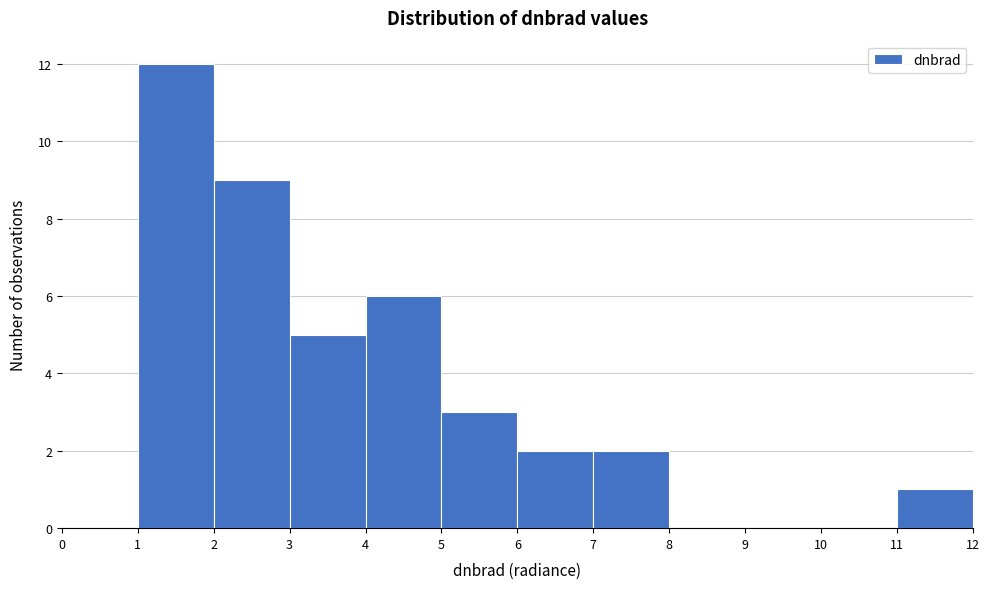

Reading left to right, list every bar in this chart as the range it spans on the x-axis followed by its height. The values are not printed on the chart, so give them approximately, as read against the axis.

0 to 1: 0
1 to 2: 12
2 to 3: 9
3 to 4: 5
4 to 5: 6
5 to 6: 3
6 to 7: 2
7 to 8: 2
8 to 9: 0
9 to 10: 0
10 to 11: 0
11 to 12: 1